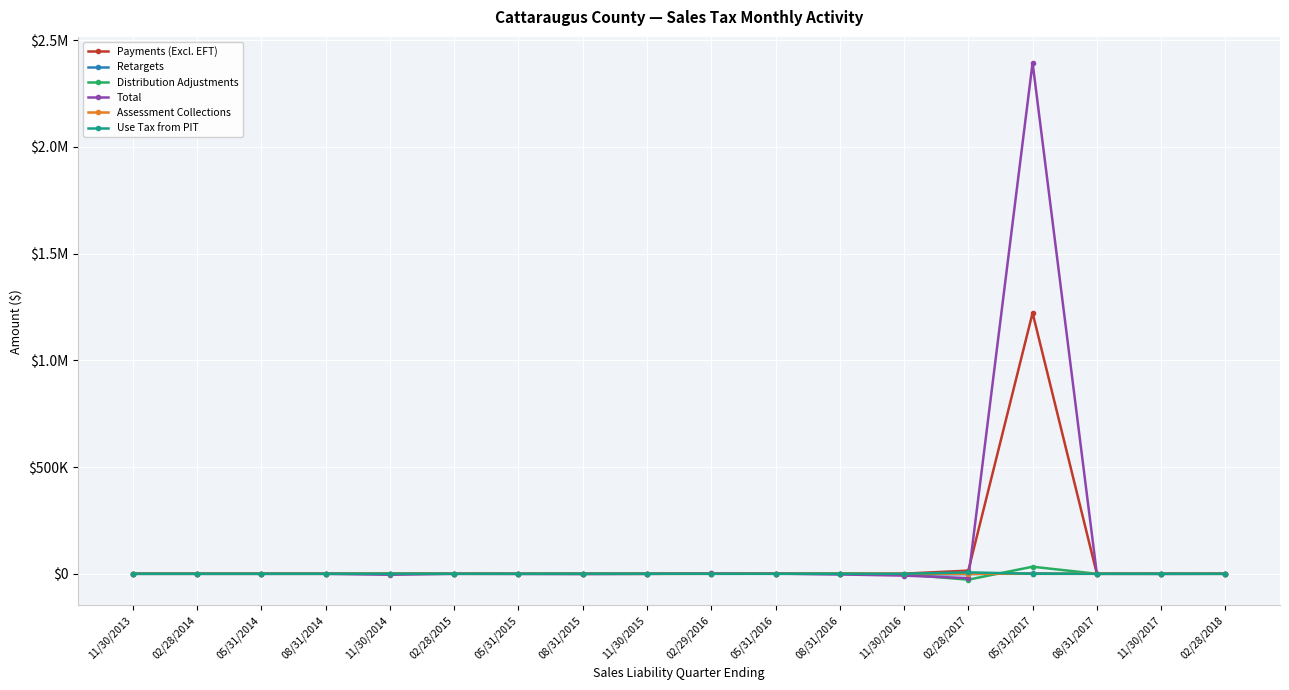

What are all the series names shown in the legend?

Payments (Excl. EFT), Retargets, Distribution Adjustments, Total, Assessment Collections, Use Tax from PIT